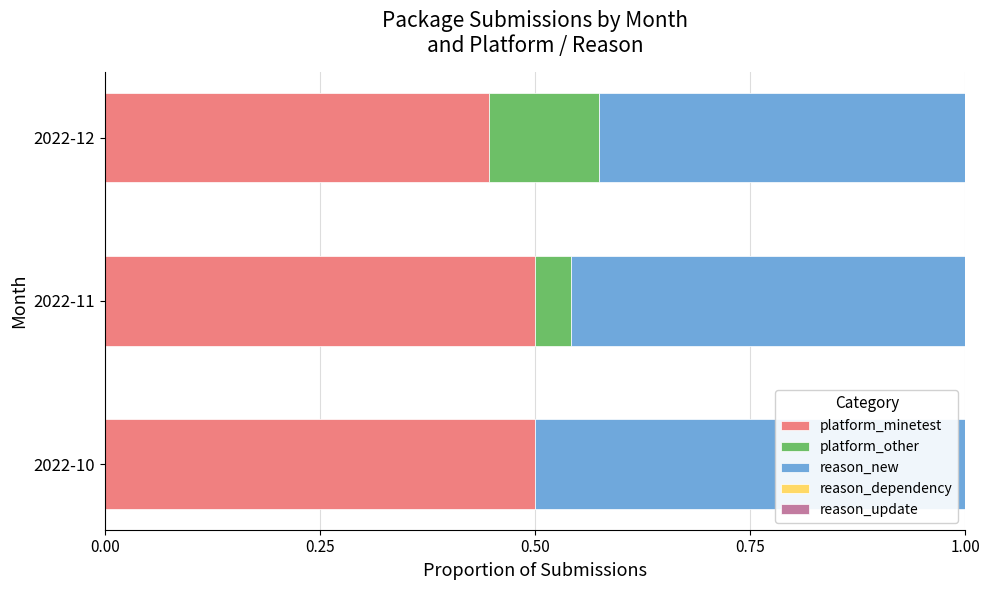

What is the total value across all series at 2022-11?

1.0